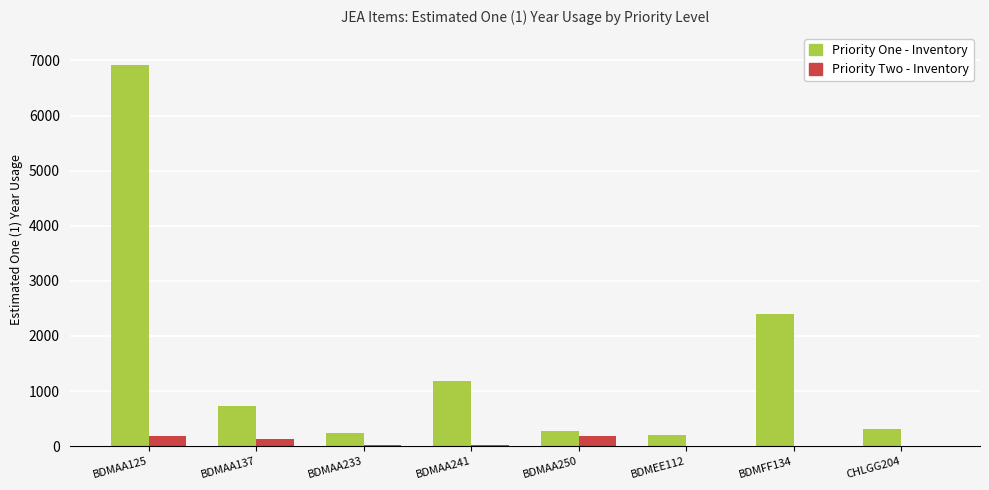

Which series has the largest total across all categories?

Priority One - Inventory